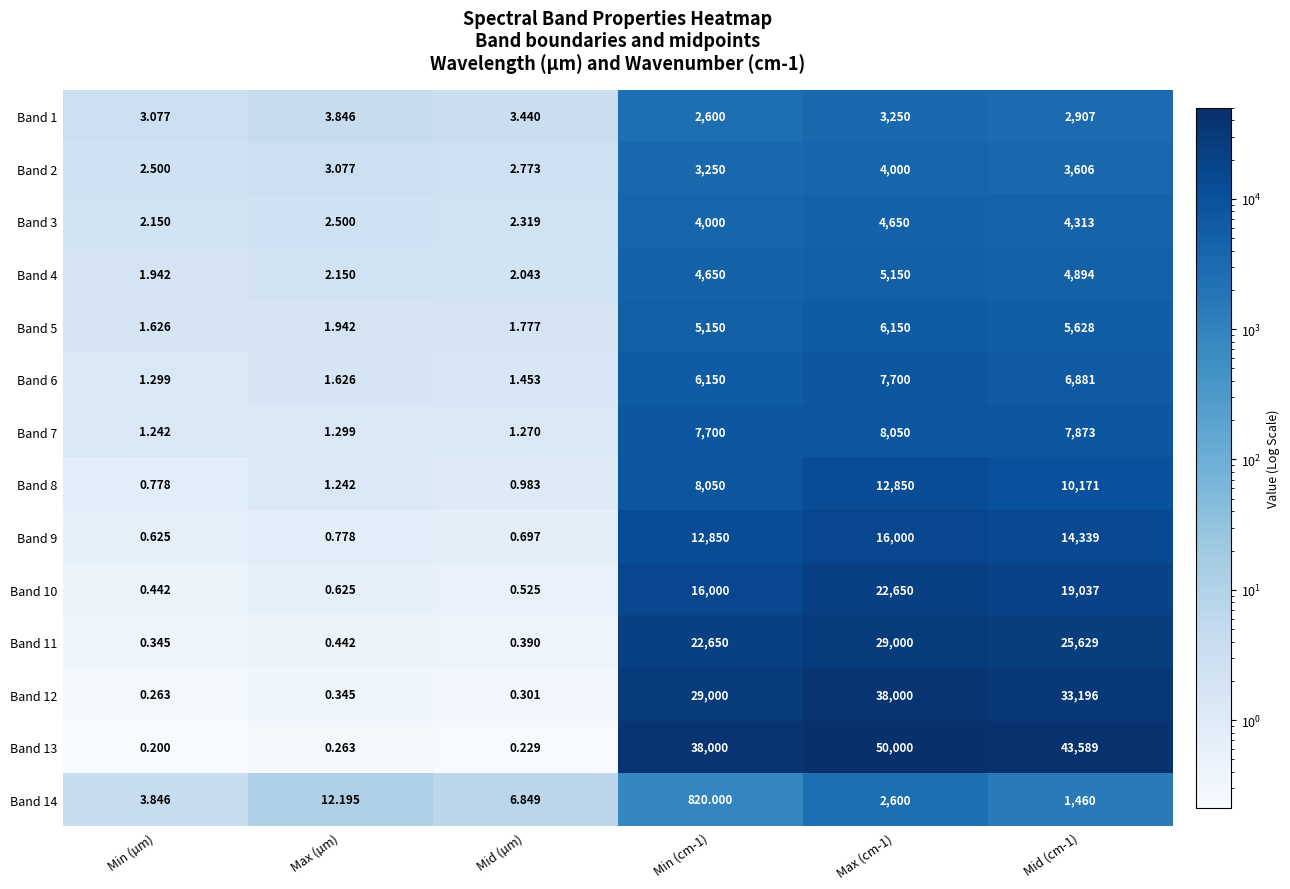

At how many categories does at least one series exceed 264?

3